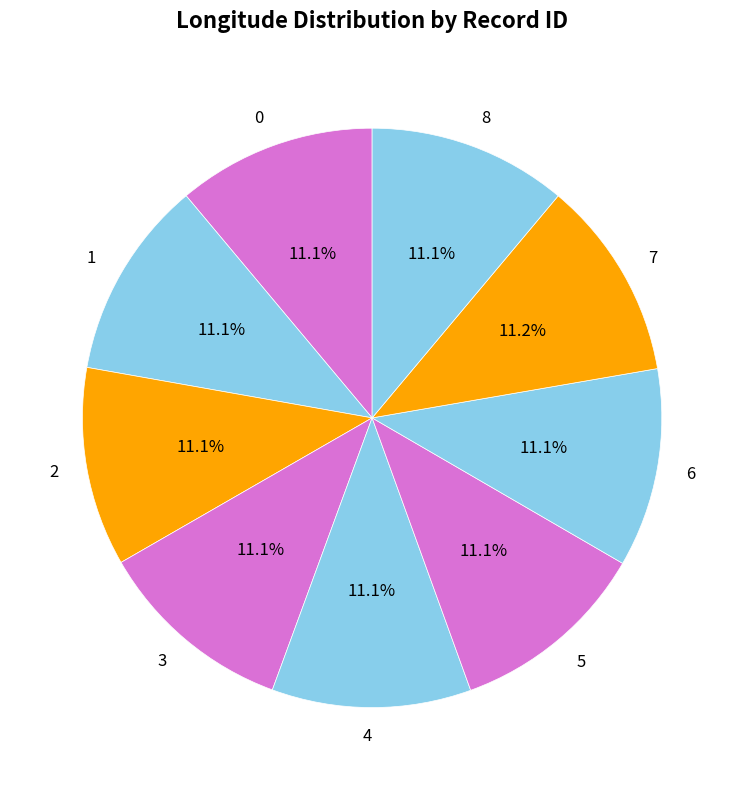

Does 4 represent more than half of the total?

No